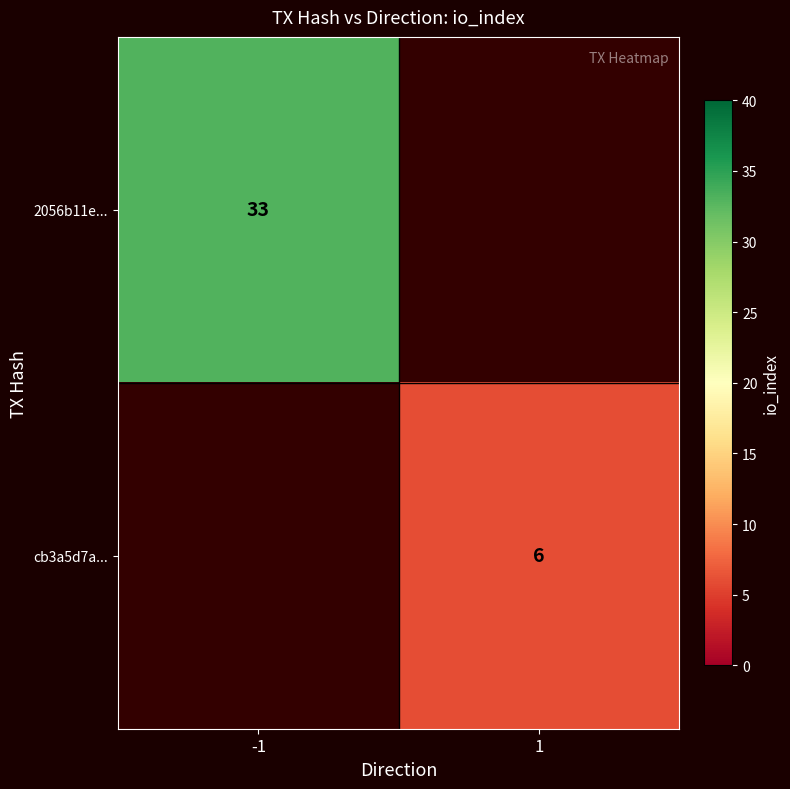

Is the value of cb3a5d7a... at 1 greater than the value of 2056b11e... at -1?

No